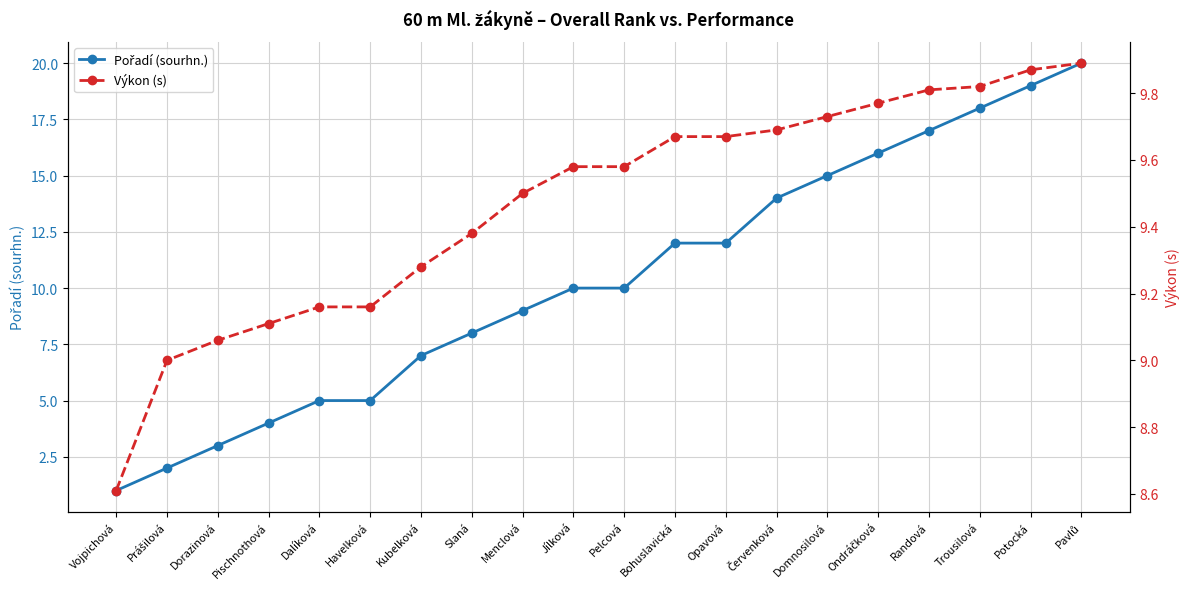

What is the total value across all series at Jílková?

19.6